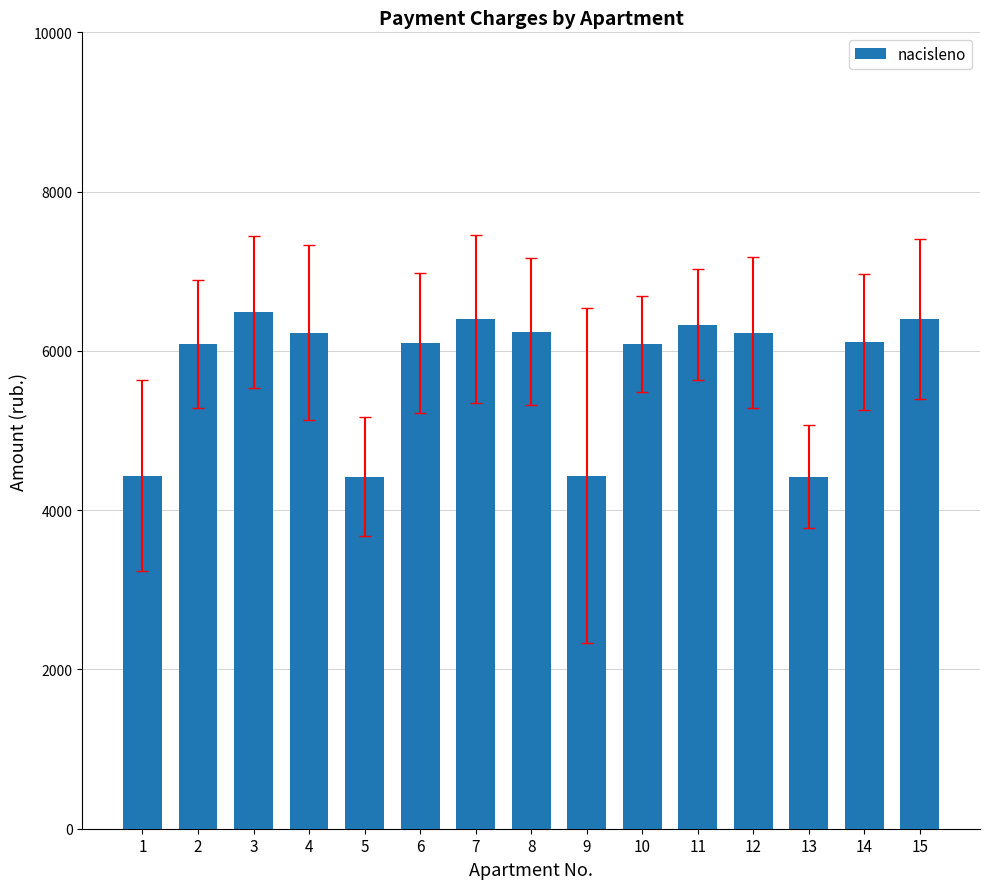

What value does the data have at 10?

6085.2